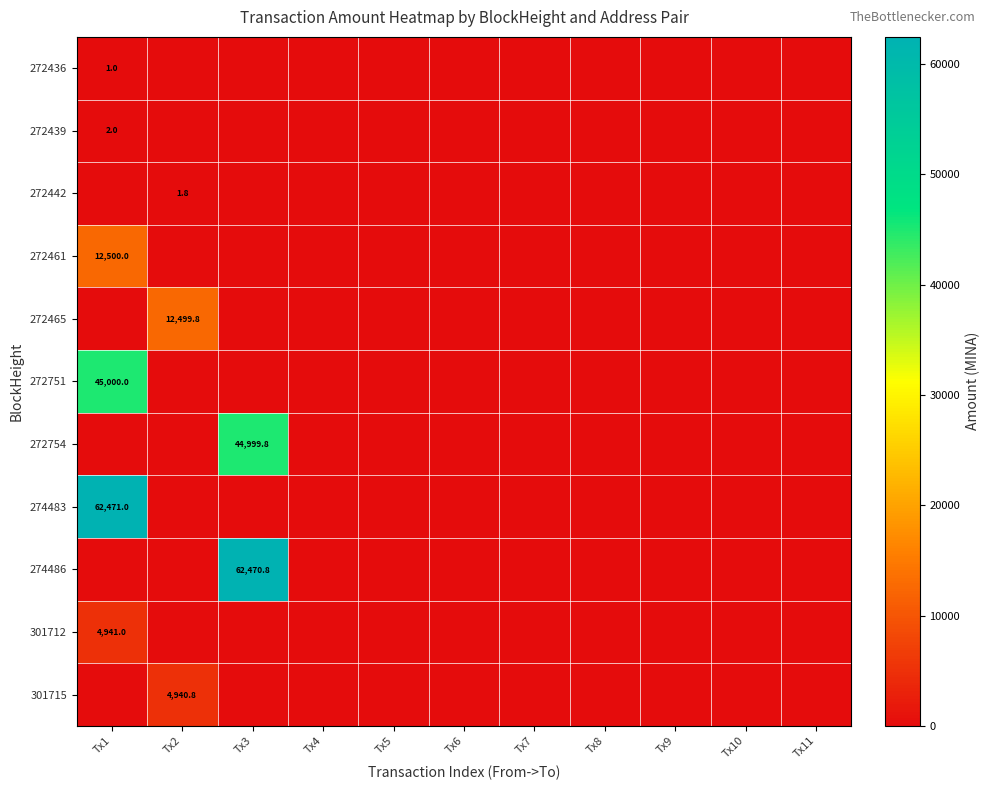

The 272436 series shows 1.0 at Tx1. True or false?

True